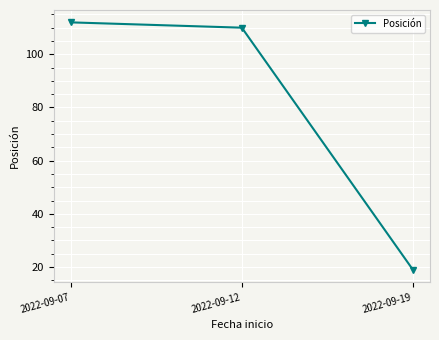

The chart shows a value of 29 at 2022-09-19. True or false?

False